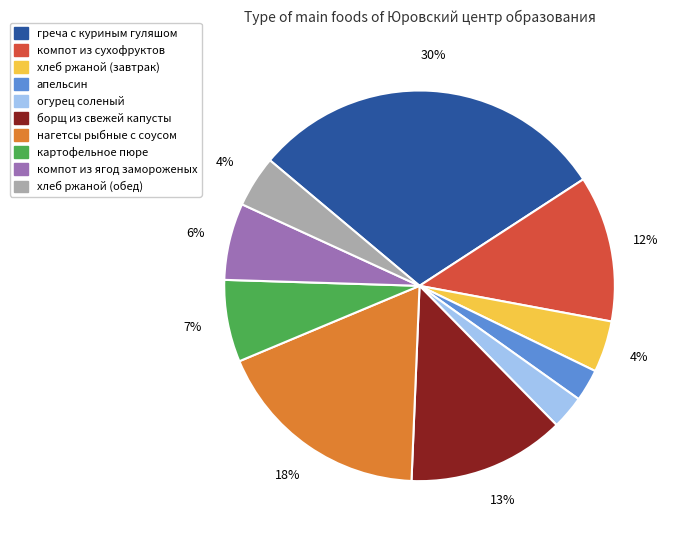

Is it true that нагетсы рыбные с соусом is 18% of the pie?

True